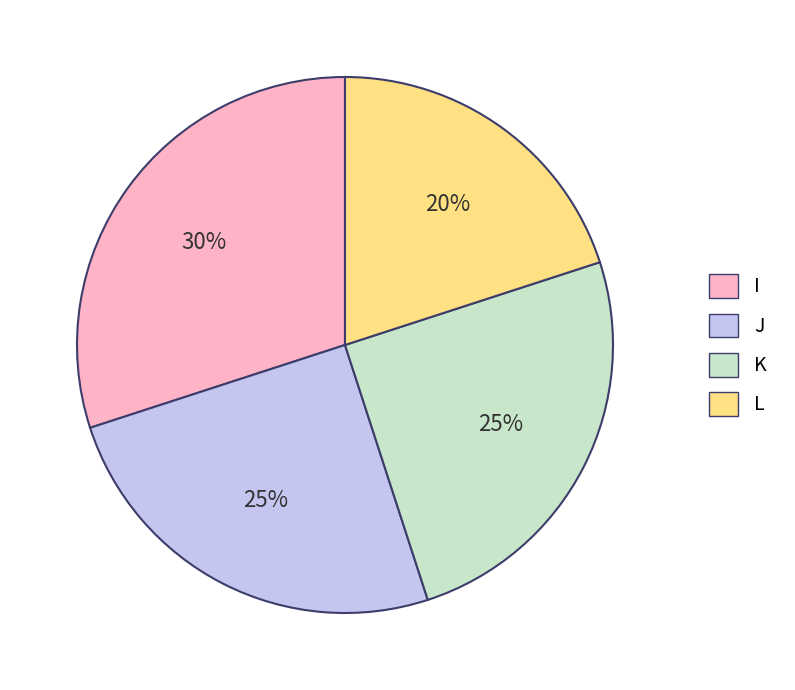

Which has a higher value, I or L?

I